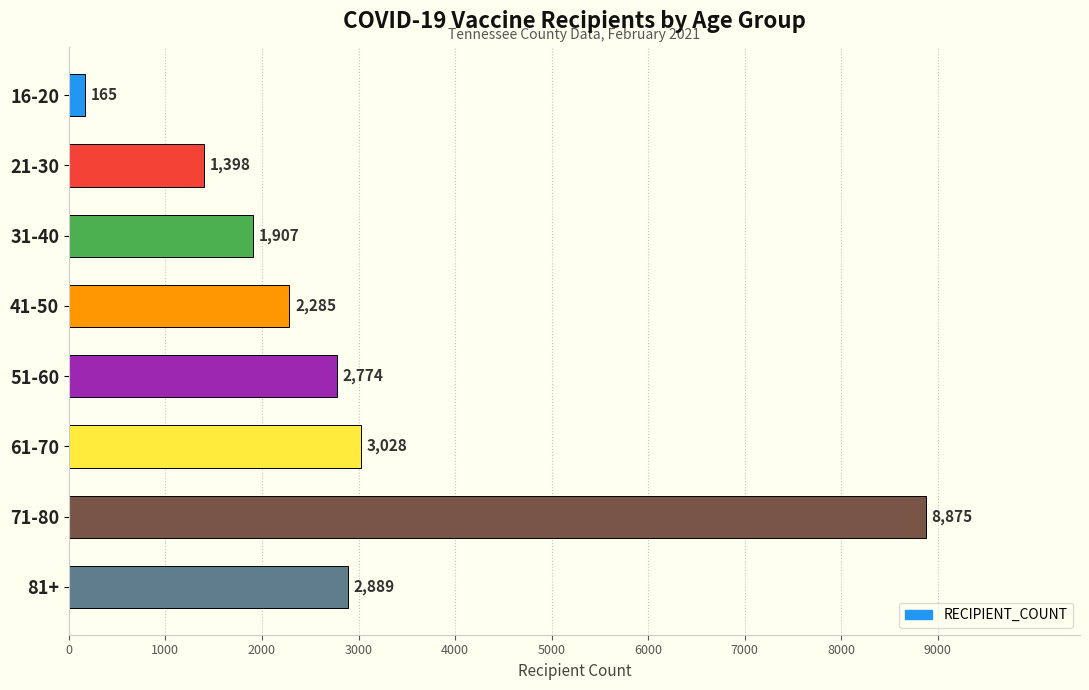

How many series are shown in this chart?

1